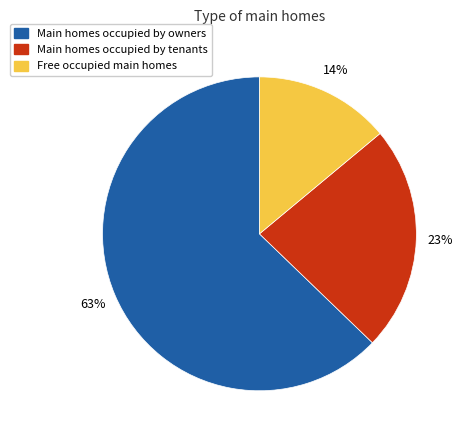

Does any single category account for the majority?

Yes